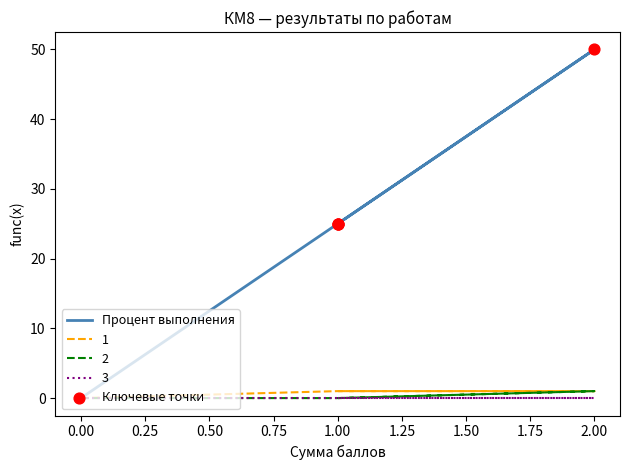

Which series has the largest total across all categories?

Процент выполнения